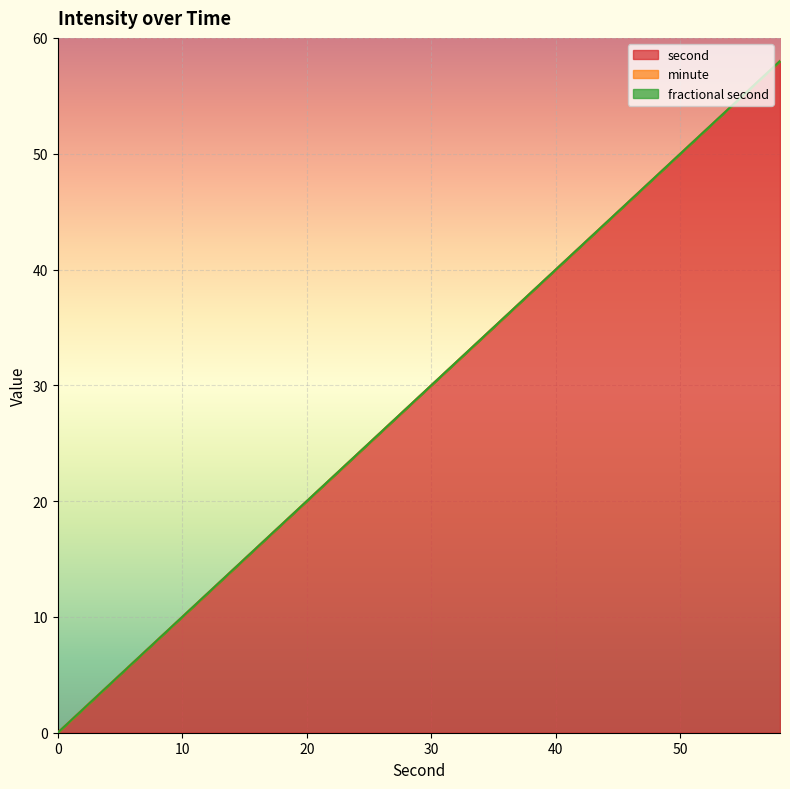

True or false: minute and fractional second intersect in this chart.

False